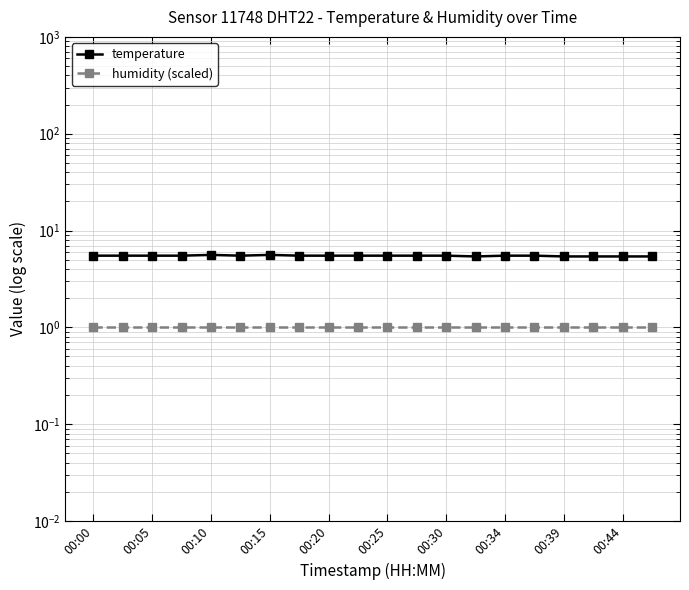

What is the sum of the temperature values at 00:15 and 00:10?

11.2